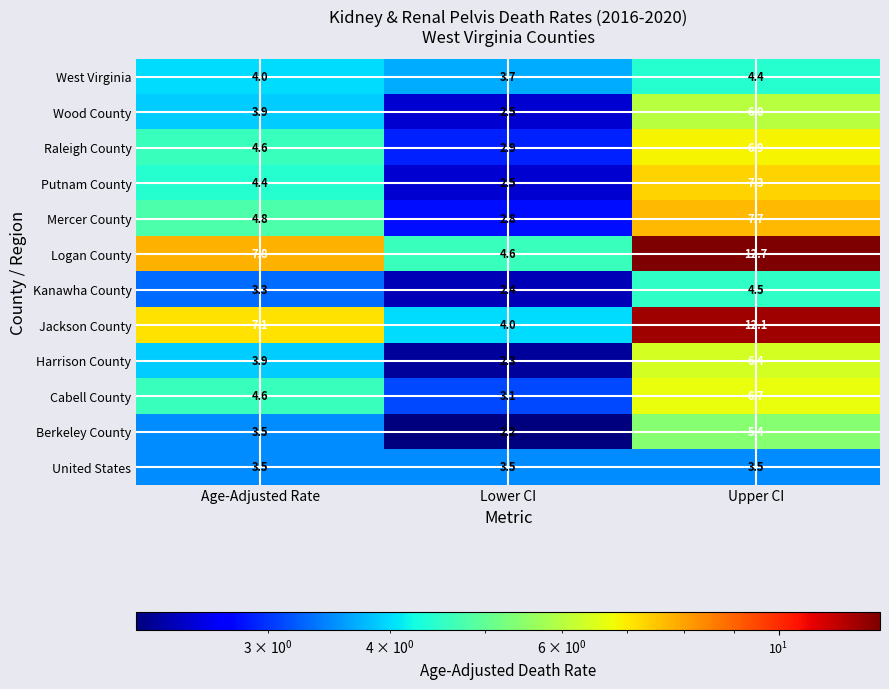

What is the difference between the maximum and minimum values in the West Virginia series?

0.7